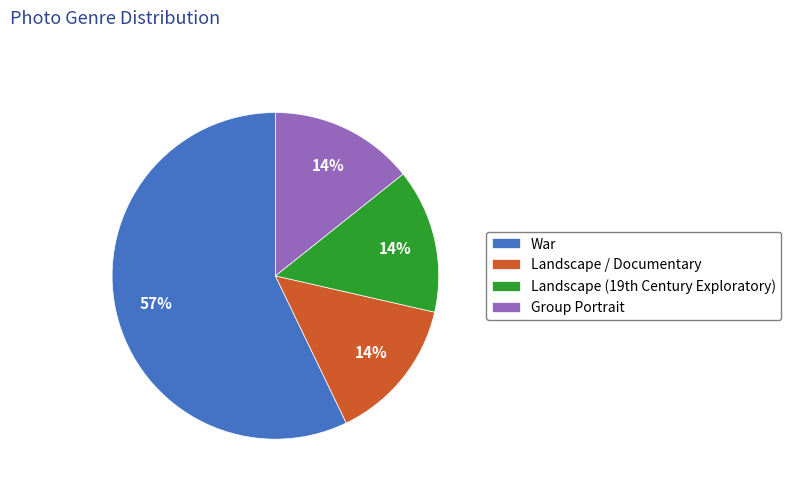

How many segments does this pie chart have?

4